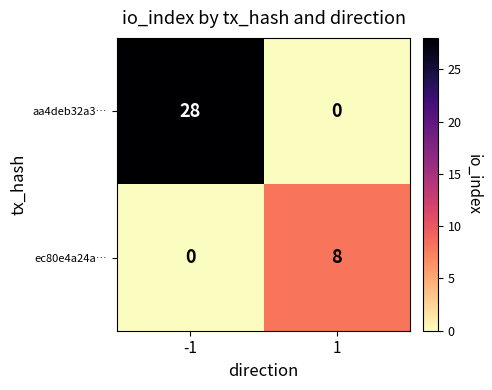

What is the sum of the aa4deb32a3… values at 1 and -1?

28